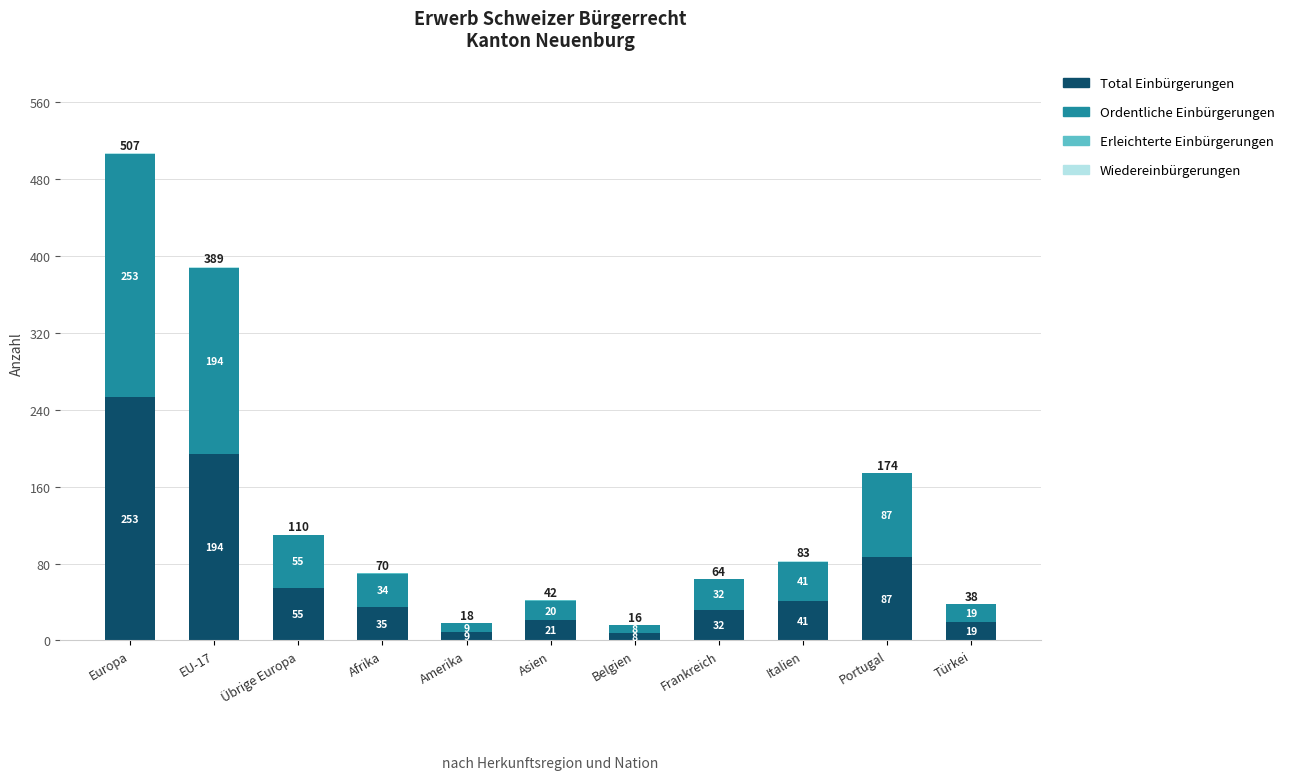

The Total Einbürgerungen series shows 55 at Übrige Europa. True or false?

True